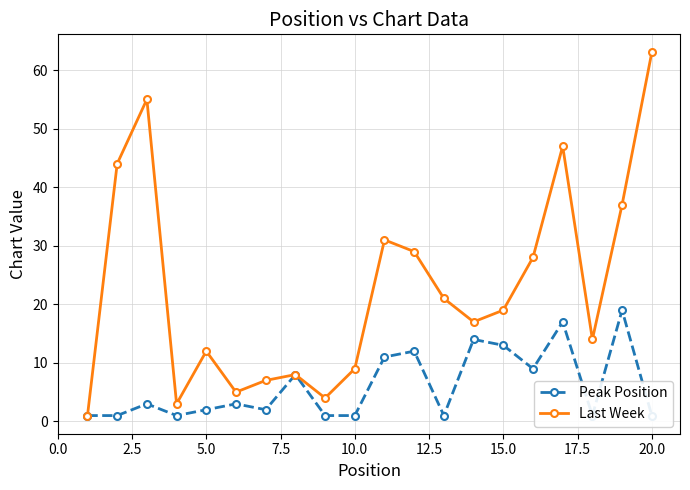

True or false: Last Week has a value of 12 at 5.0.

True